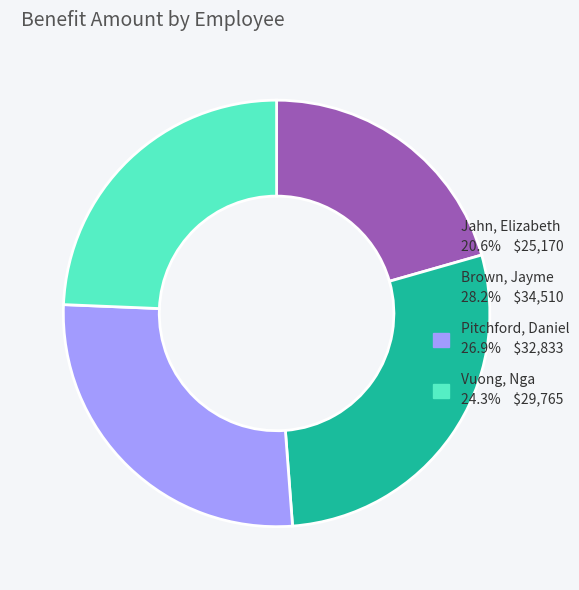

How many slices are in this pie chart?

4